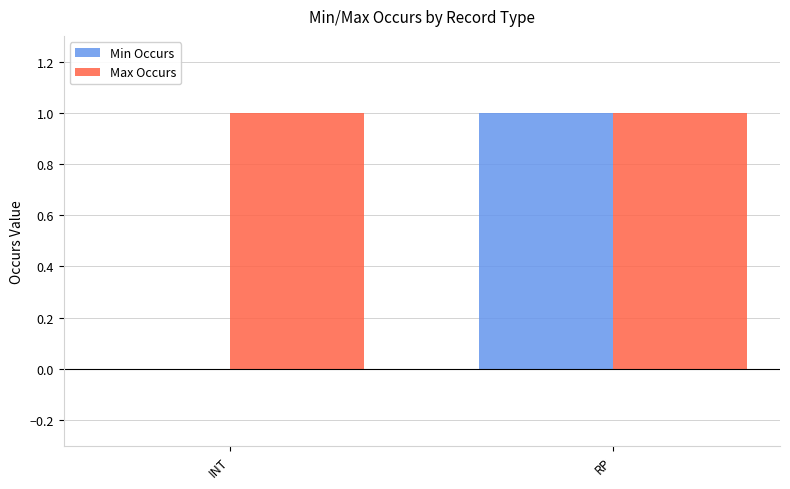

Which series changed the most between INT and RP?

Min Occurs